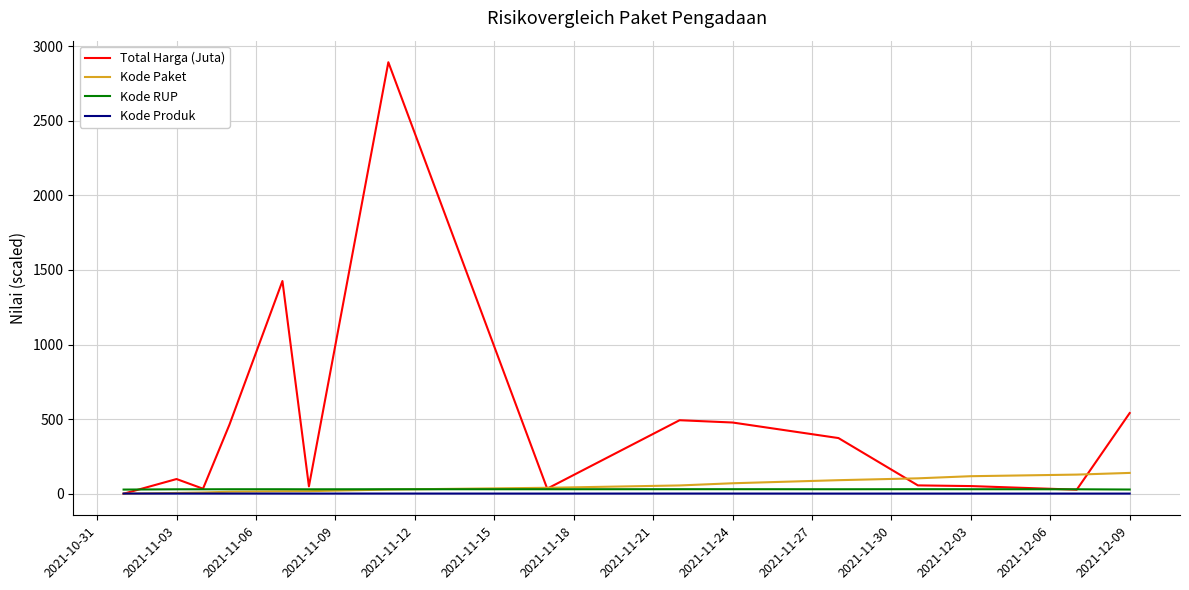

What is the greatest value displayed?

2892.1